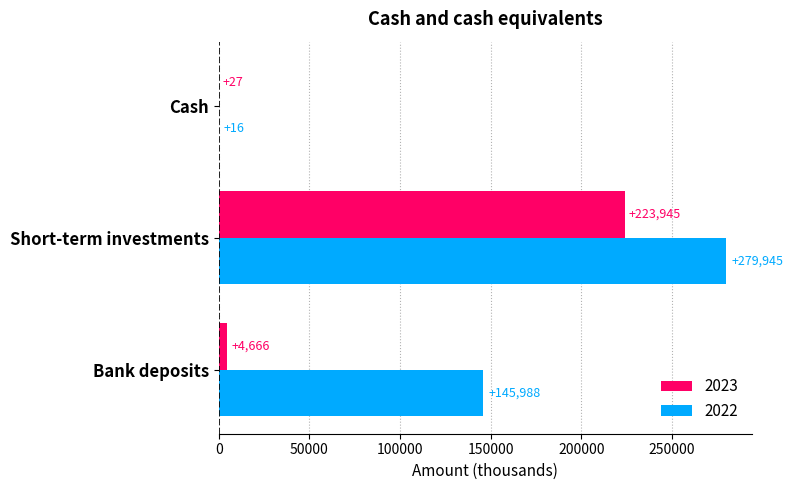

What is the total value across all series at Bank deposits?

150654